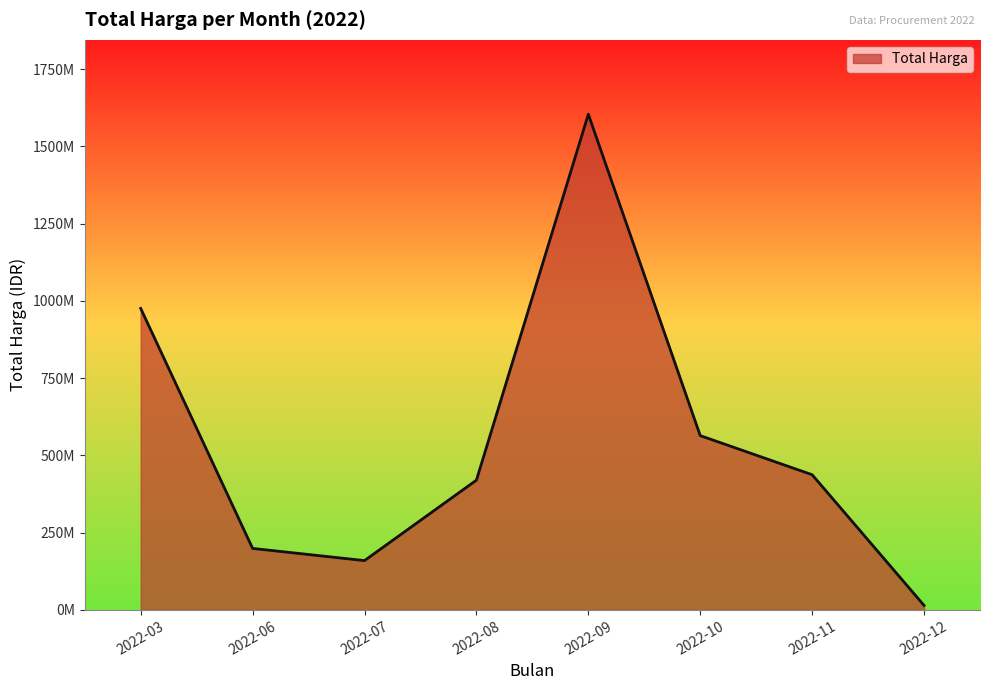

Does the chart have visible grid lines?

No